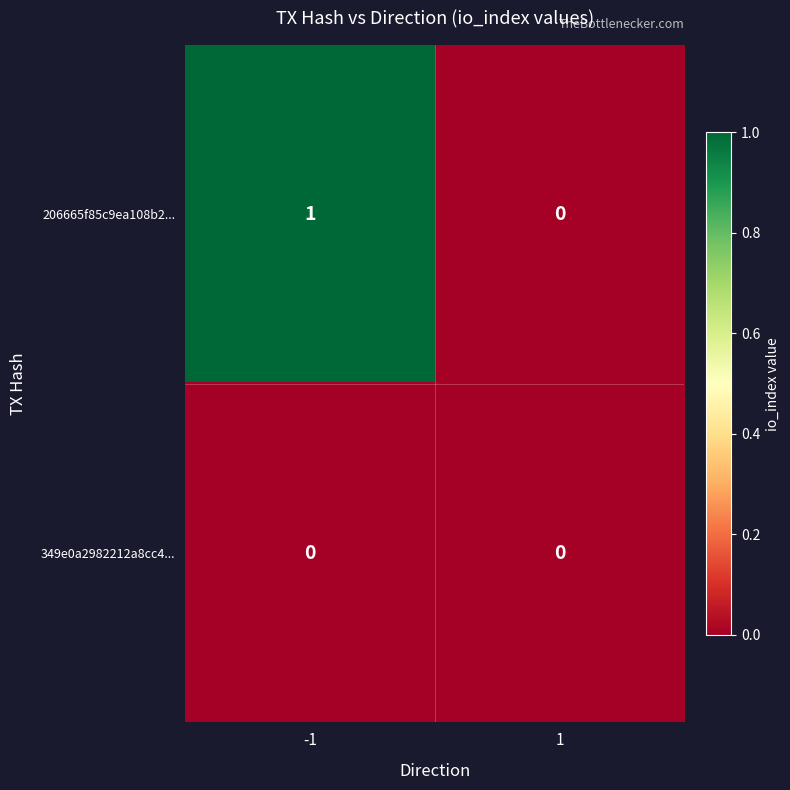

How many series are shown in this chart?

2